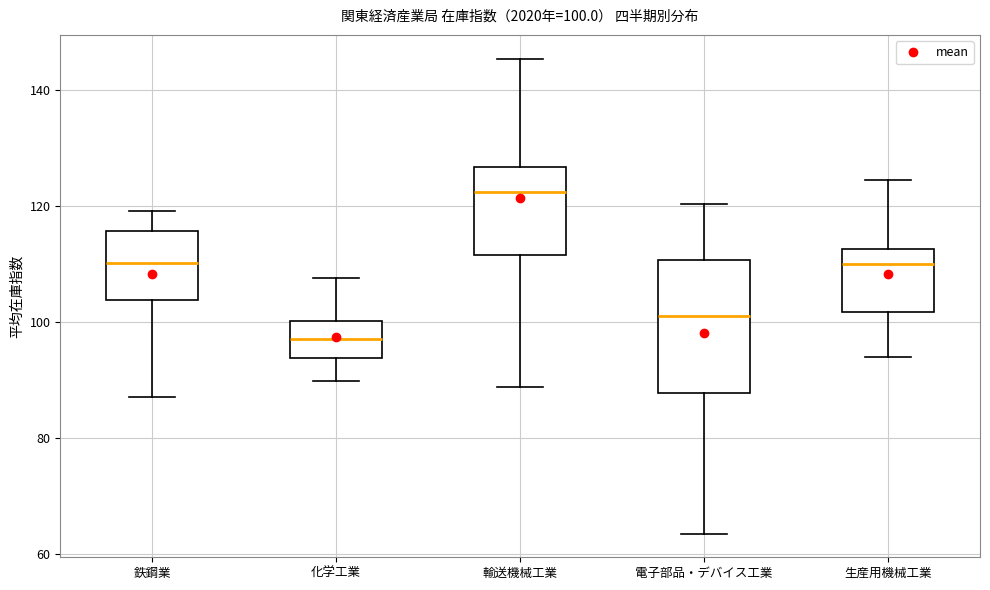

Which box's median line is the highest?

輸送機械工業